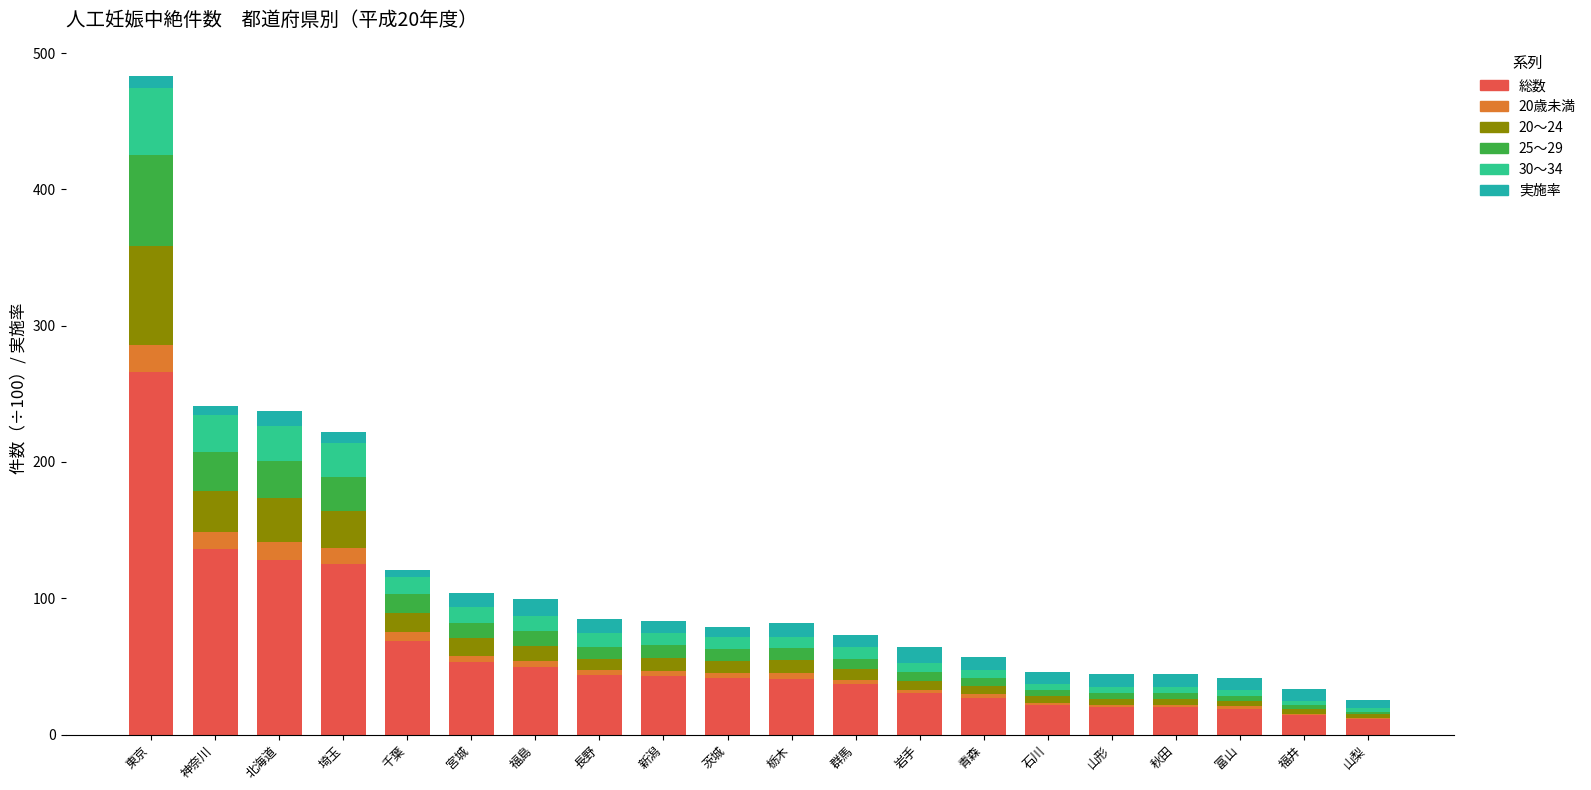

What is the sum of all 総数 values?

1196.1